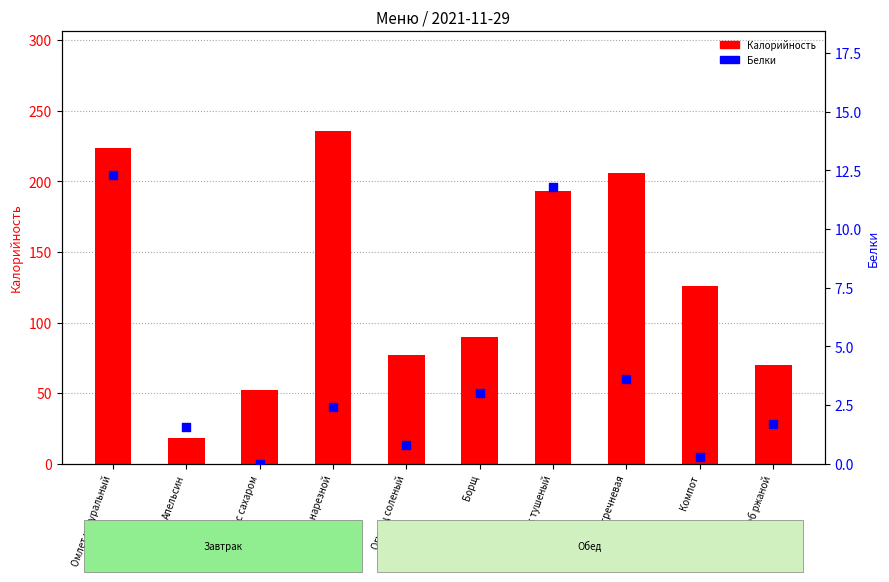

Which series reaches the minimum Y coordinate?

Белки